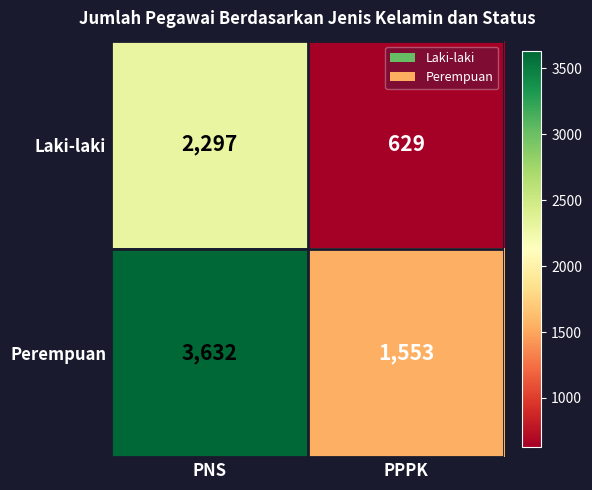

The value of Laki-laki at PNS is 3952. True or false?

False